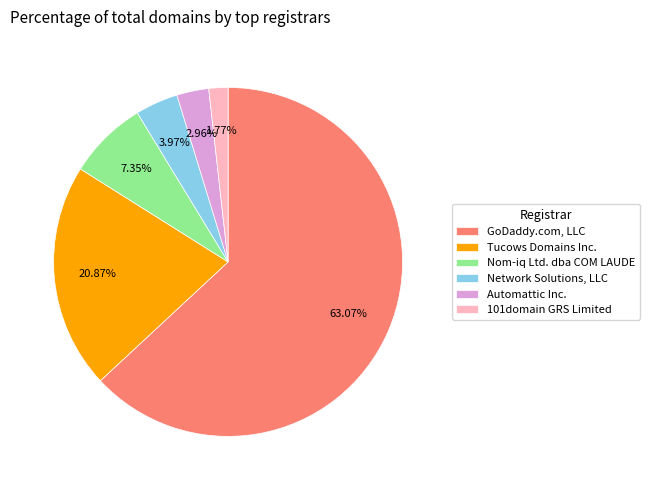

To the nearest percent, what is the difference between the largest and smallest slice percentages?

61%